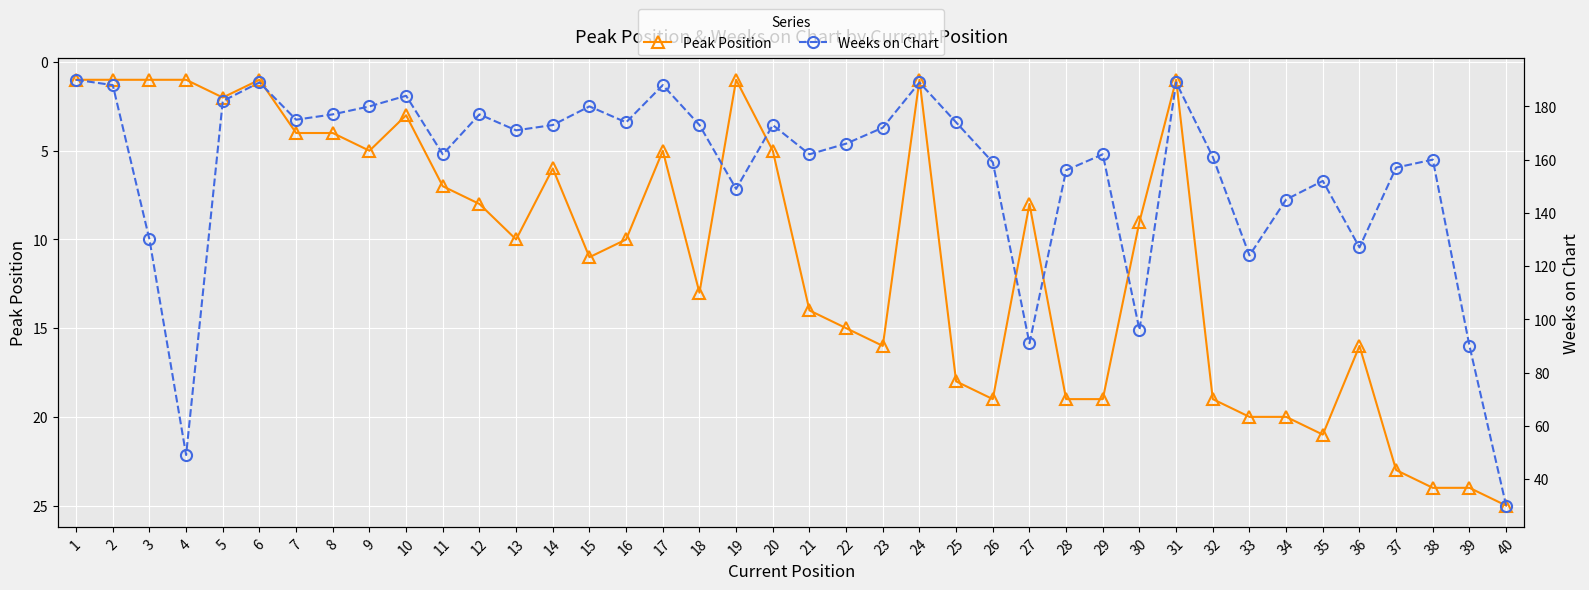

Reading left to right, transcribe all the data shown in this chart.

Peak Position: 1=1	2=1	3=1	4=1	5=2	6=1	7=4	8=4	9=5	10=3	11=7	12=8	13=10	14=6	15=11	16=10	17=5	18=13	19=1	20=5	21=14	22=15	23=16	24=1	25=18	26=19	27=8	28=19	29=19	30=9	31=1	32=19	33=20	34=20	35=21	36=16	37=23	38=24	39=24	40=25
Weeks on Chart: 1=190	2=188	3=130	4=49	5=182	6=189	7=175	8=177	9=180	10=184	11=162	12=177	13=171	14=173	15=180	16=174	17=188	18=173	19=149	20=173	21=162	22=166	23=172	24=189	25=174	26=159	27=91	28=156	29=162	30=96	31=189	32=161	33=124	34=145	35=152	36=127	37=157	38=160	39=90	40=30